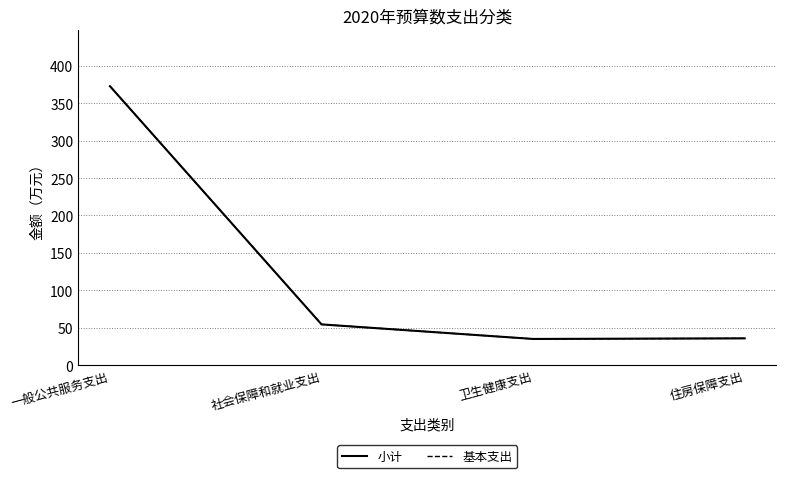

What is the sum of all 基本支出 values?

498.0